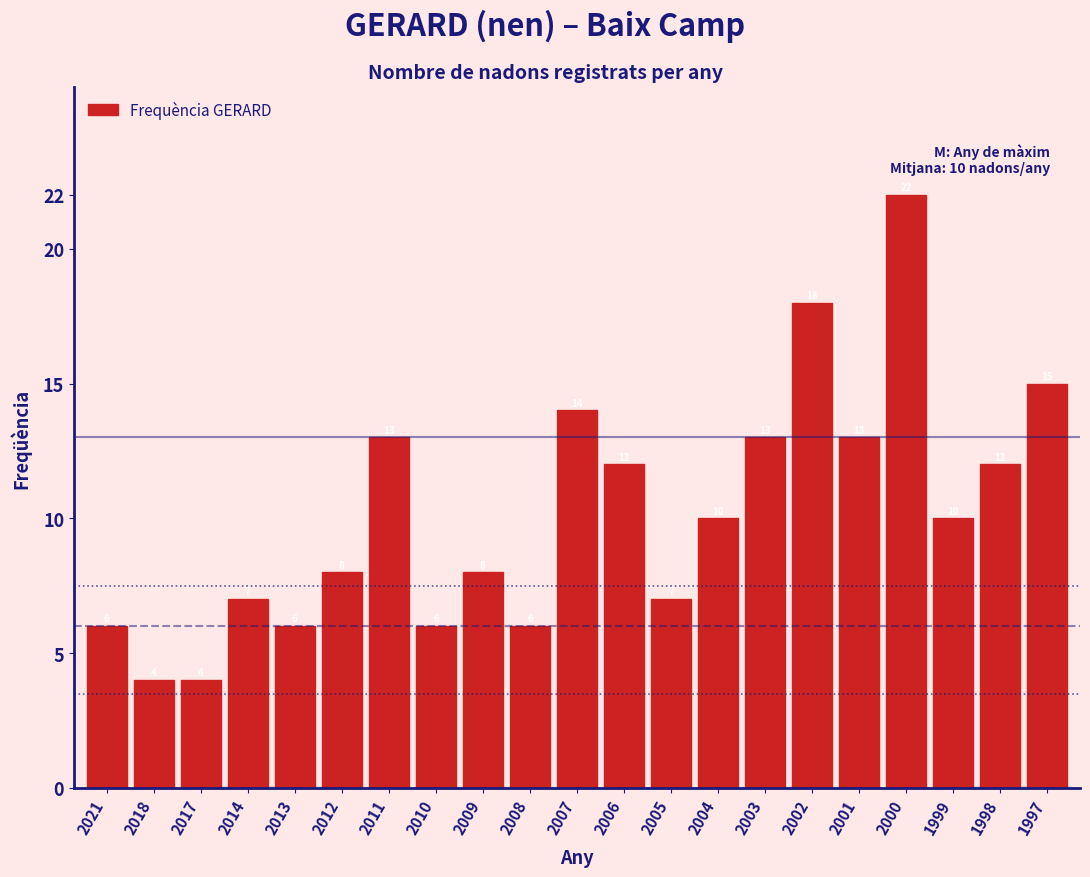

Reading left to right, extract all data points from this chart.

6	4	4	7	6	8	13	6	8	6	14	12	7	10	13	18	13	22	10	12	15